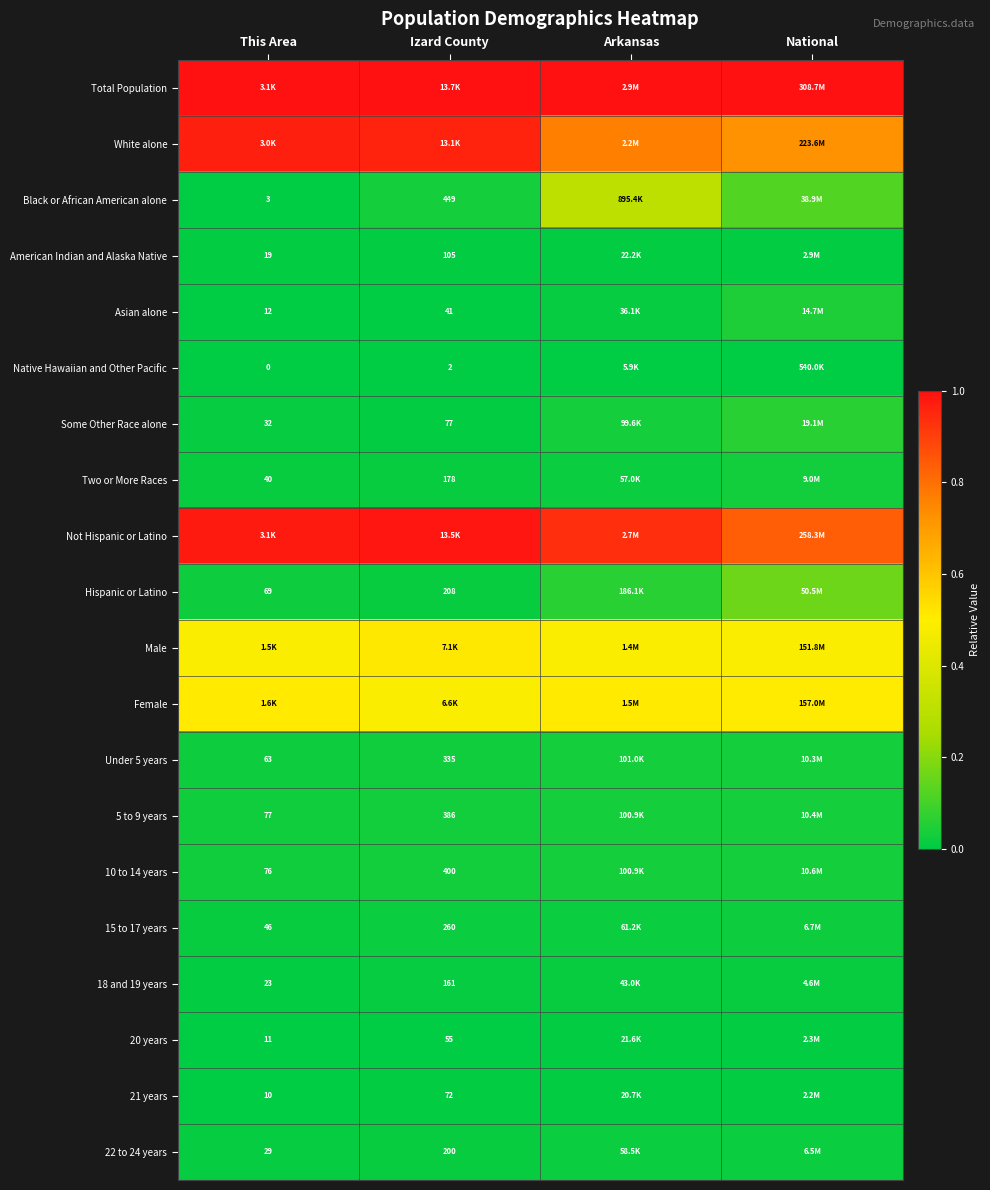

The value of 20 years at Izard County is 0.0. True or false?

False